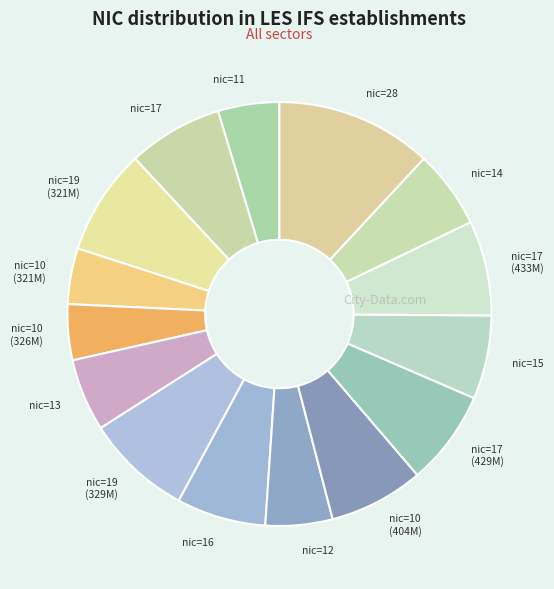

What is the ratio of the value at nic=10 (321M) to the value at nic=17 (429M)?

0.6